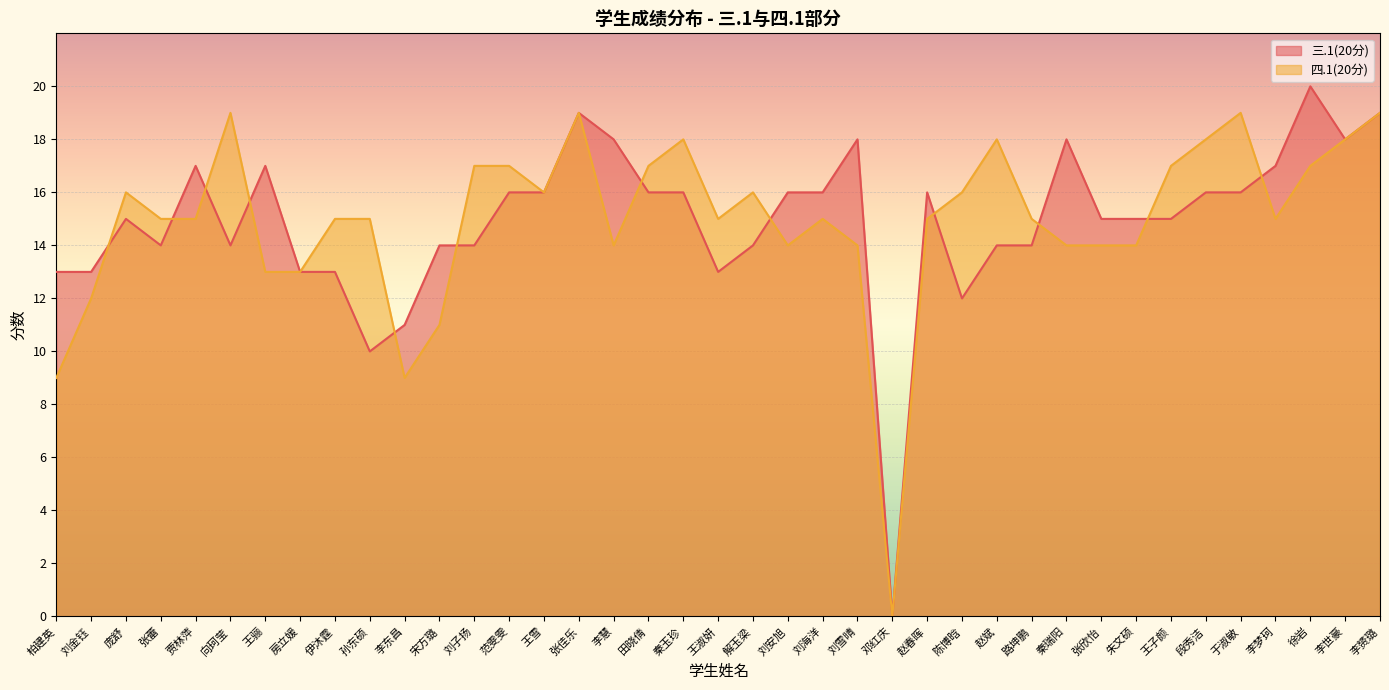

Reading left to right, transcribe all the data shown in this chart.

三.1(20分): 柏建英=13	刘金钰=13	庞舒=15	张蕾=14	贾林萍=17	向珂莹=14	王骊=17	房立媛=13	伊沐霆=13	孙东硕=10	李东昌=11	宋方璐=14	刘子扬=14	范雯雯=16	王雪=16	张佳乐=19	李慧=18	田晓倩=16	秦玉珍=16	王淑妍=13	解玉梁=14	刘安旭=16	刘海洋=16	刘雪晴=18	邓红庆=0	赵春晖=16	陈博晗=12	赵斌=14	路坤鹏=14	秦瑞阳=18	张欣怡=15	朱文硕=15	王子颜=15	段秀洁=16	于淑敏=16	李梦珂=17	徐岩=20	李世豪=18	李赟璐=19
四.1(20分): 柏建英=9	刘金钰=12	庞舒=16	张蕾=15	贾林萍=15	向珂莹=19	王骊=13	房立媛=13	伊沐霆=15	孙东硕=15	李东昌=9	宋方璐=11	刘子扬=17	范雯雯=17	王雪=16	张佳乐=19	李慧=14	田晓倩=17	秦玉珍=18	王淑妍=15	解玉梁=16	刘安旭=14	刘海洋=15	刘雪晴=14	邓红庆=0	赵春晖=15	陈博晗=16	赵斌=18	路坤鹏=15	秦瑞阳=14	张欣怡=14	朱文硕=14	王子颜=17	段秀洁=18	于淑敏=19	李梦珂=15	徐岩=17	李世豪=18	李赟璐=19